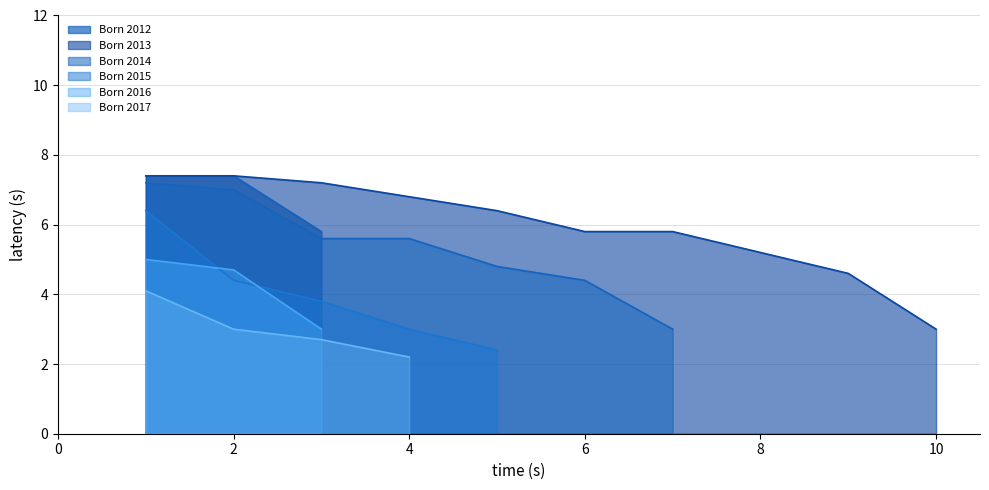

Between 6 and 10, which series saw the biggest shift?

Age 12